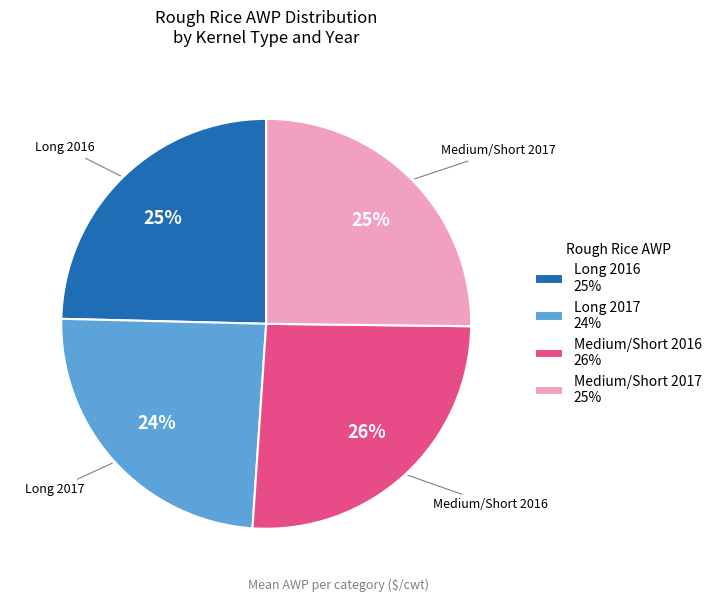

Does Medium/Short 2016 26% represent more than half of the total?

No